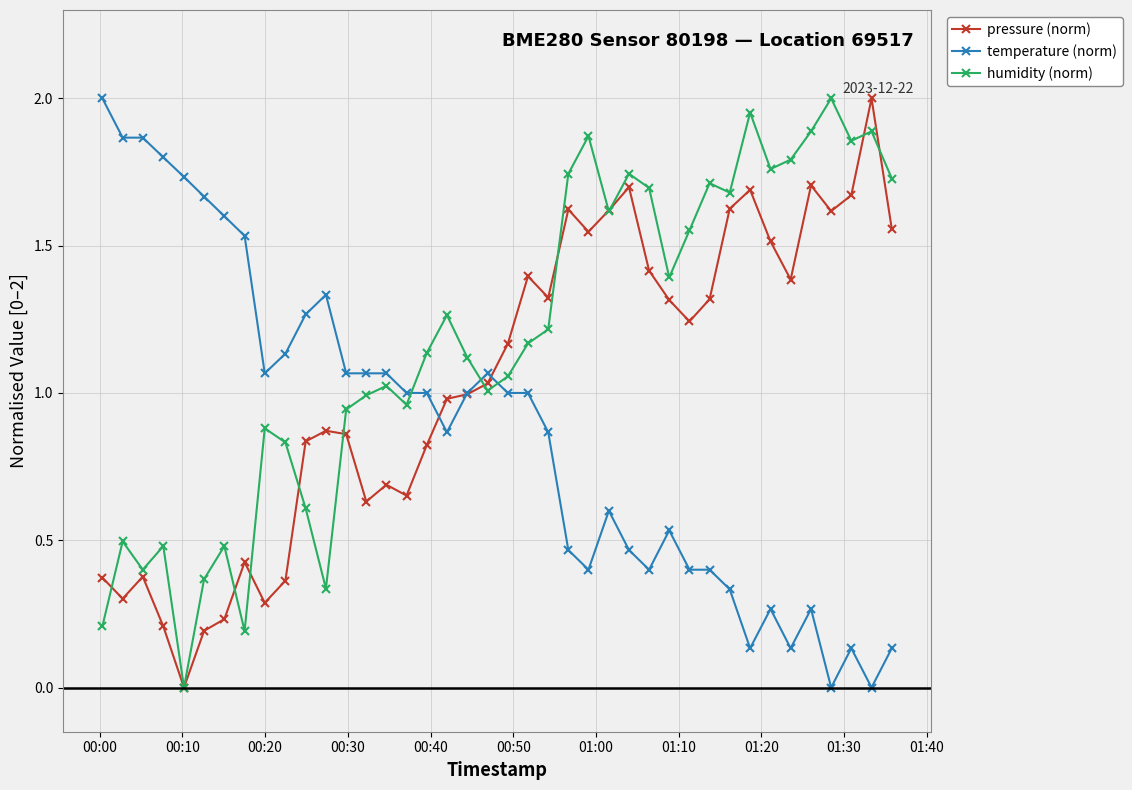

True or false: pressure (norm) has more than 2 interior local peaks.

True